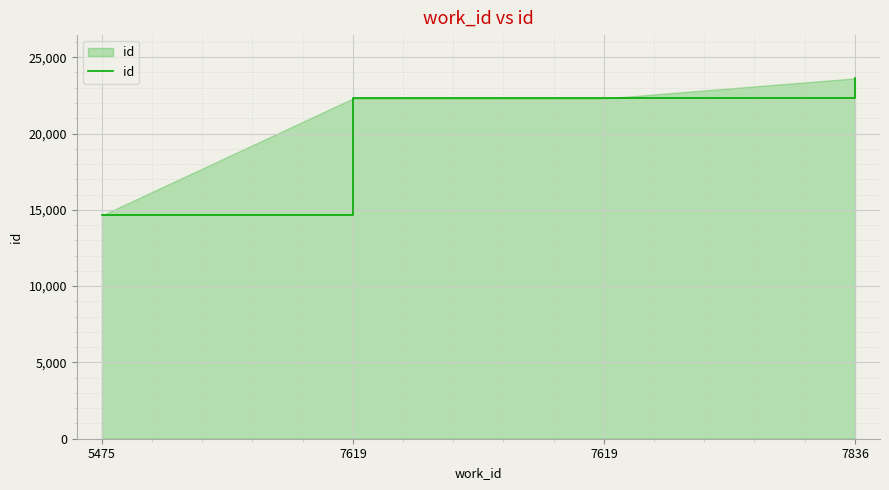

Reading left to right, what are all the values shown in this chart?

5475=14638	7619=22297	7619=22299	7836=23615